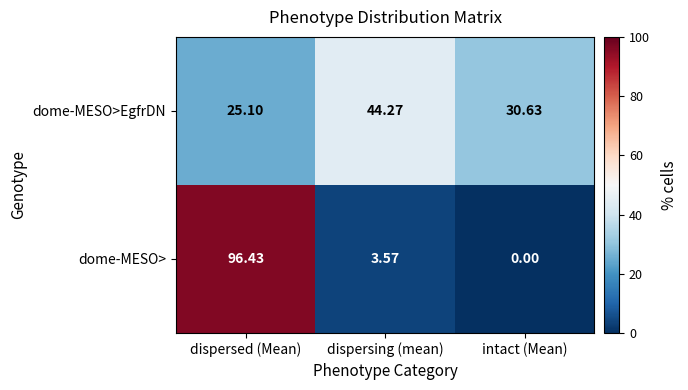

How many values in the dome-MESO> series exceed 3?

2